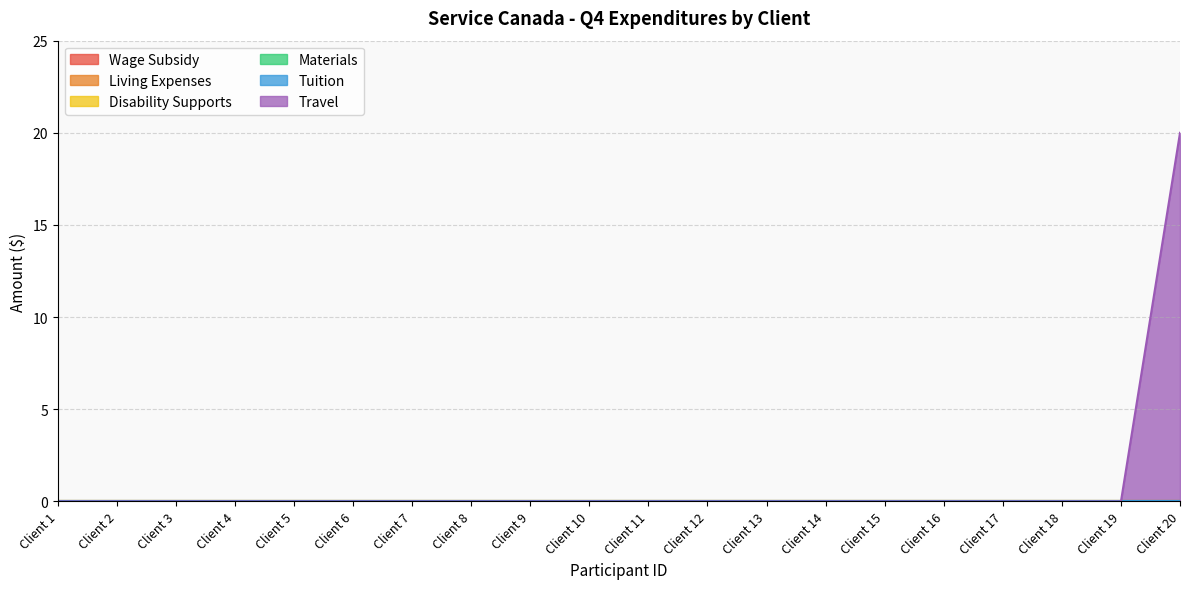

List the labels in order of Materials value, smallest first.

Client 1, Client 2, Client 3, Client 4, Client 5, Client 6, Client 7, Client 8, Client 9, Client 10, Client 11, Client 12, Client 13, Client 14, Client 15, Client 16, Client 17, Client 18, Client 19, Client 20